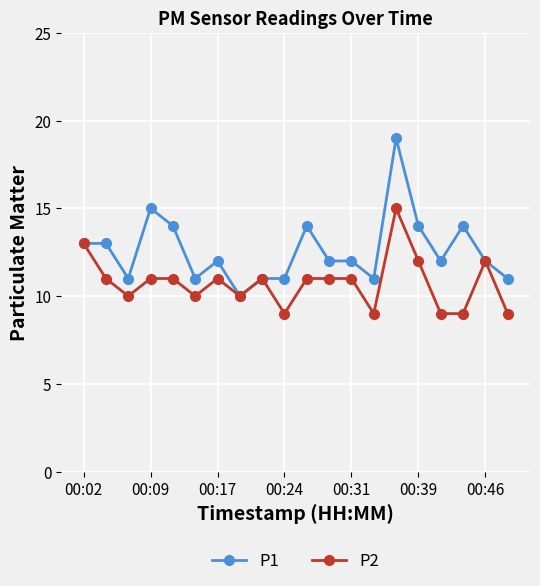

Which series has the largest range (max minus min)?

P1